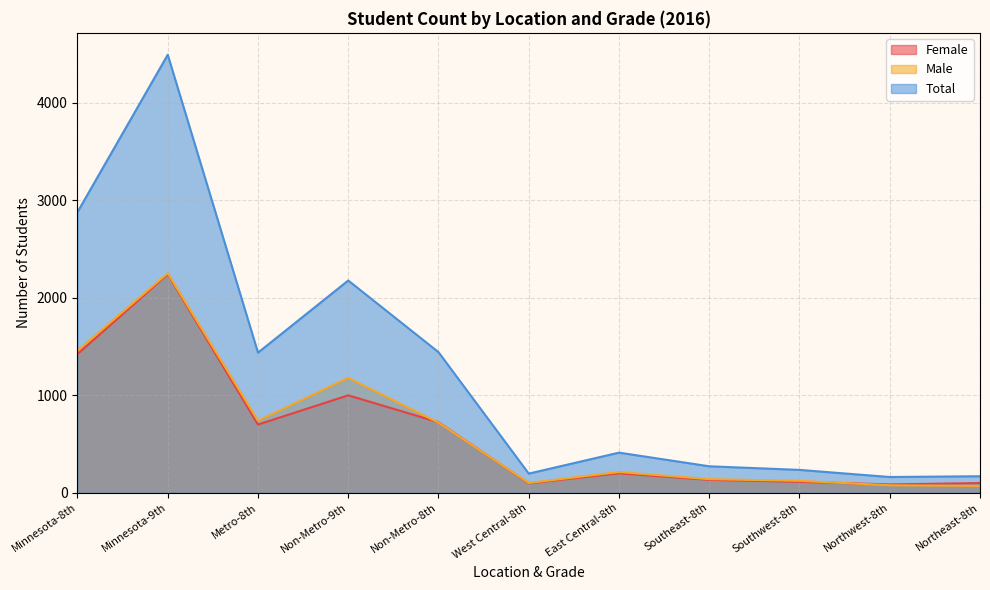

How many intersections are there between Male and Female?

3